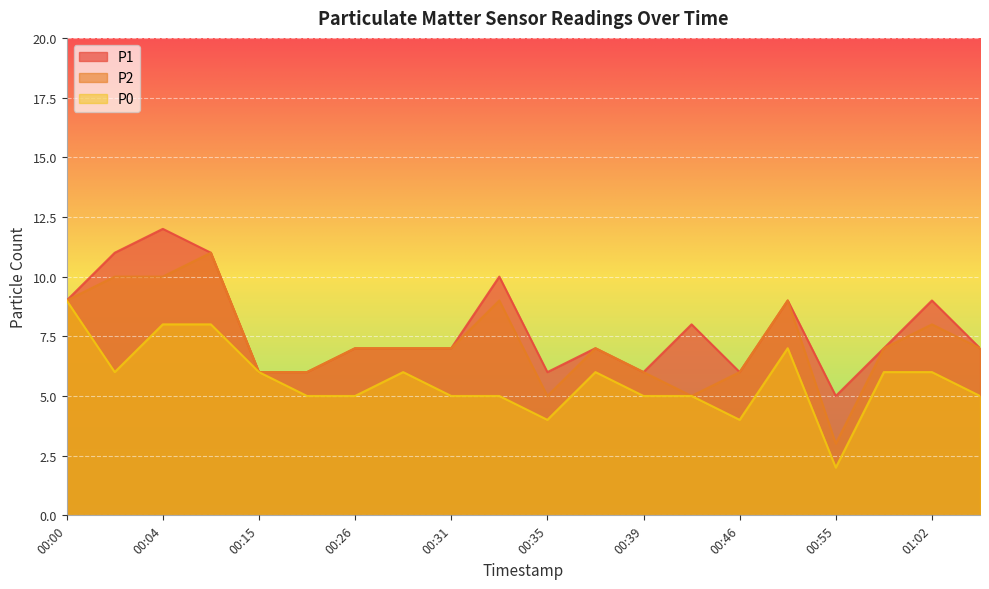

Is the value of P0 at 00:44 greater than the value of P2 at 00:15?

No